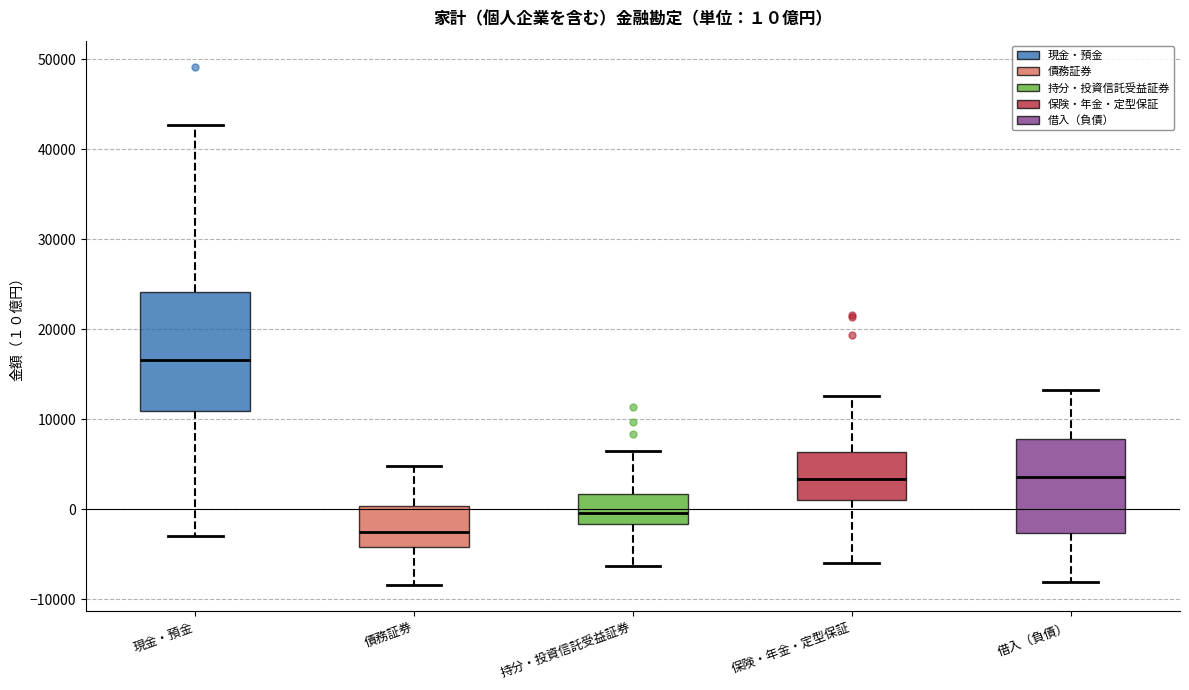

Which box is the tallest, from its lower edge to its upper edge?

現金・預金